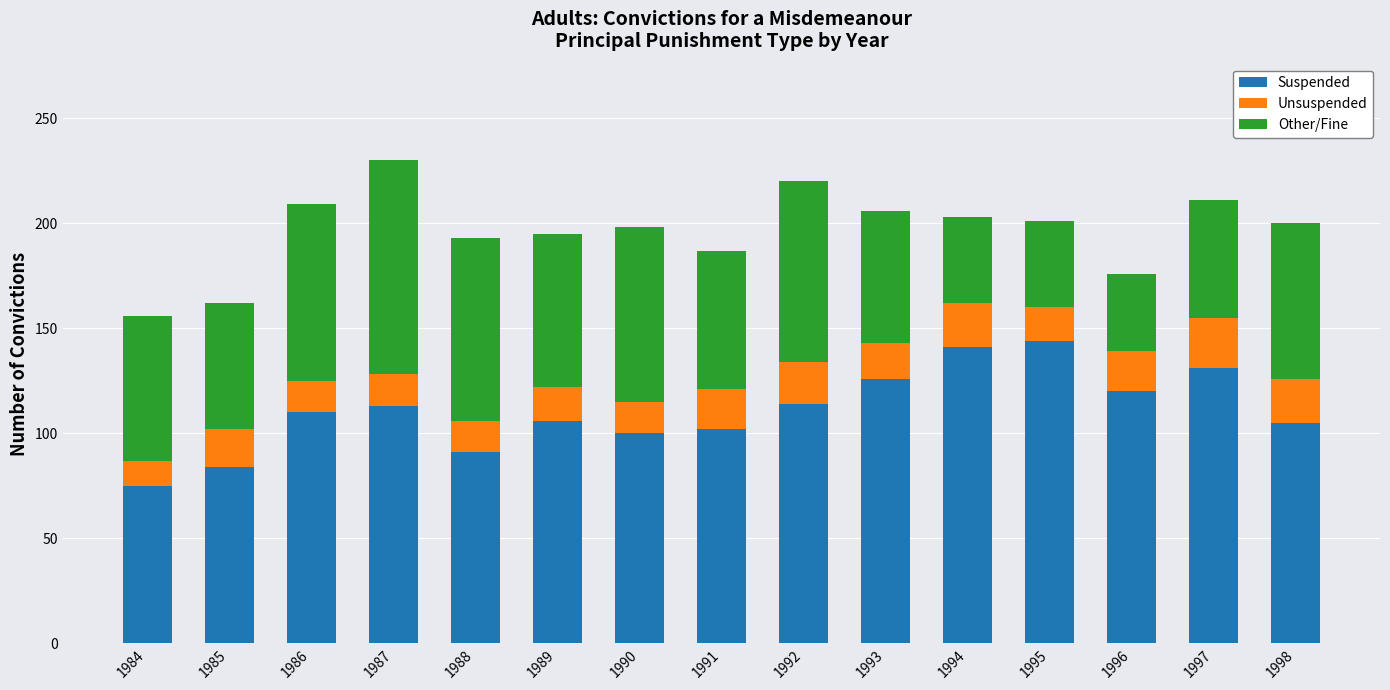

What is the difference between the second highest and second lowest values in the Suspended series?

57